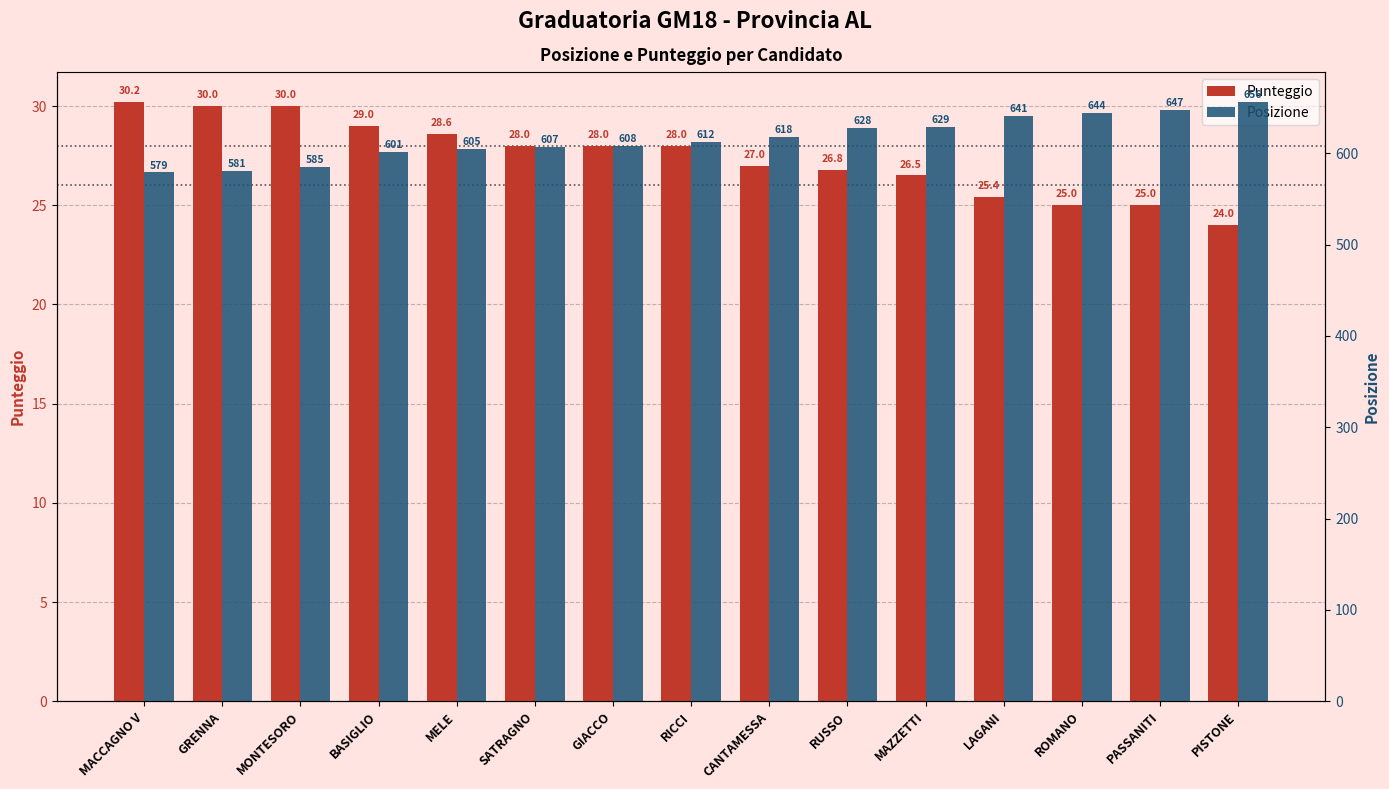

What is the average value of the Punteggio series?

27.4